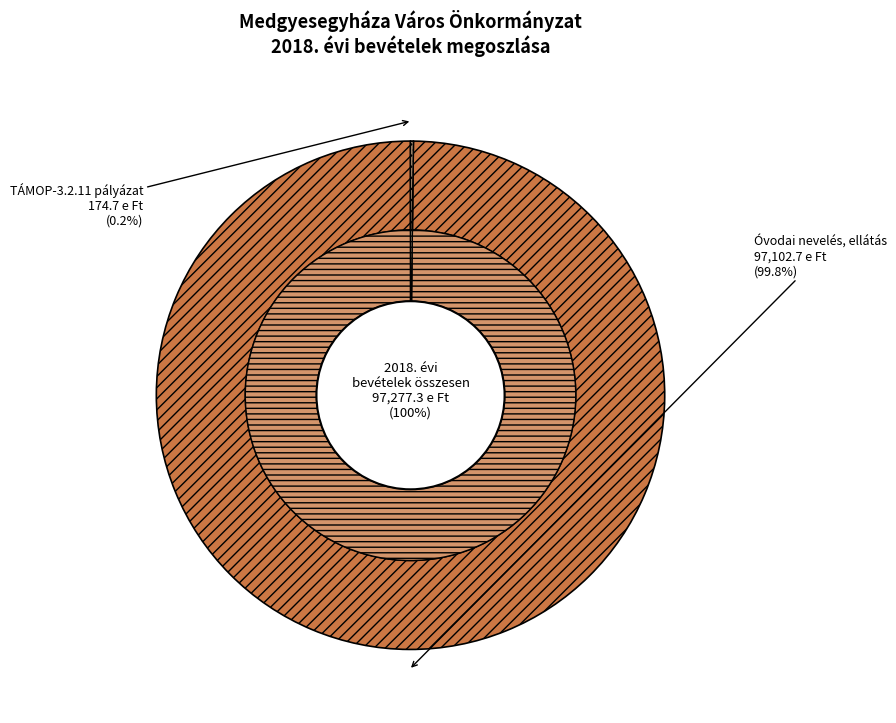

Which category has the smallest portion of the pie?

TÁMOP-3.2.11/10-1-2010-0220 pályázat